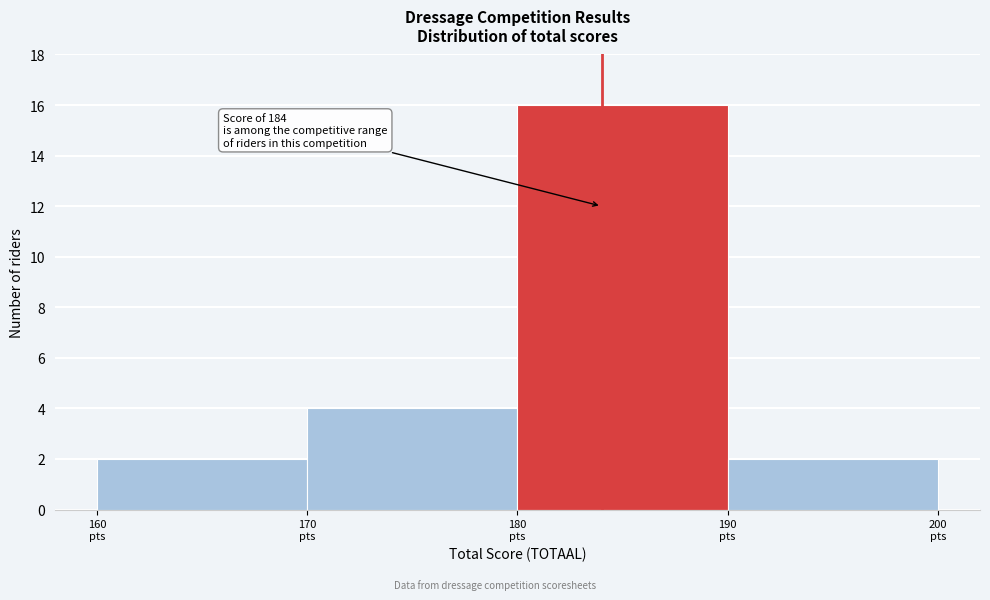

Which range on the x-axis has the tallest bar?

180 to 190